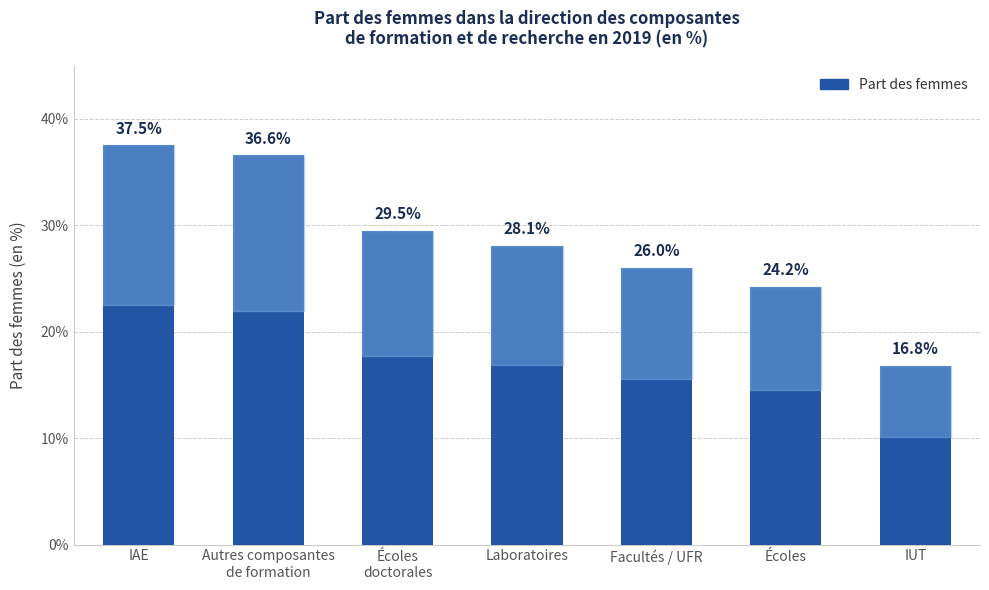

Is it true that the value at IAE is 0.5?

False